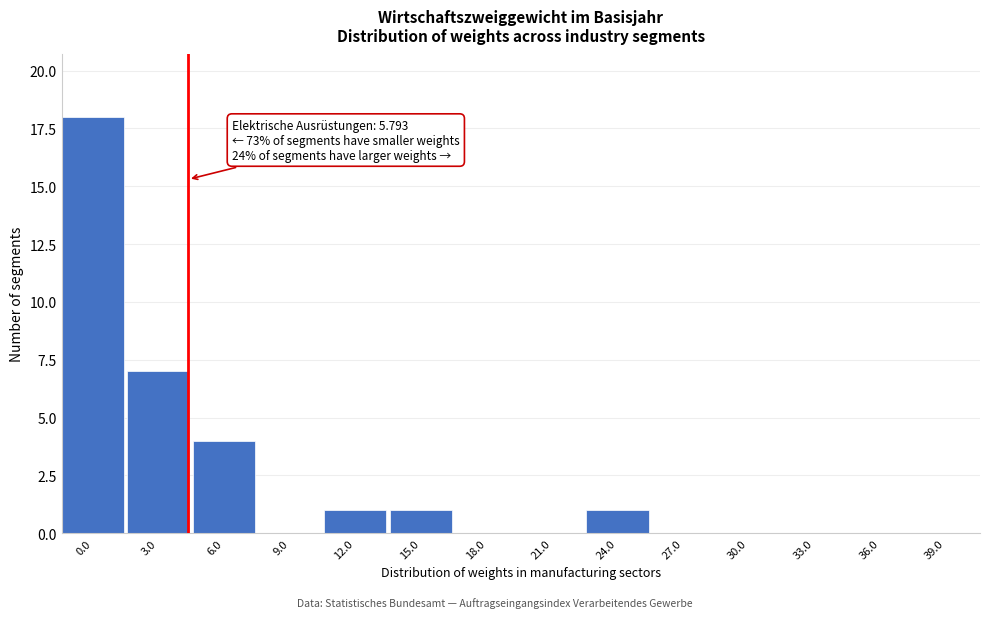

Reading left to right, list all the values displayed in this chart.

0.0=18	3.0=7	6.0=4	9.0=0	12.0=1	15.0=1	18.0=0	21.0=0	24.0=1	27.0=0	30.0=0	33.0=0	36.0=0	39.0=0